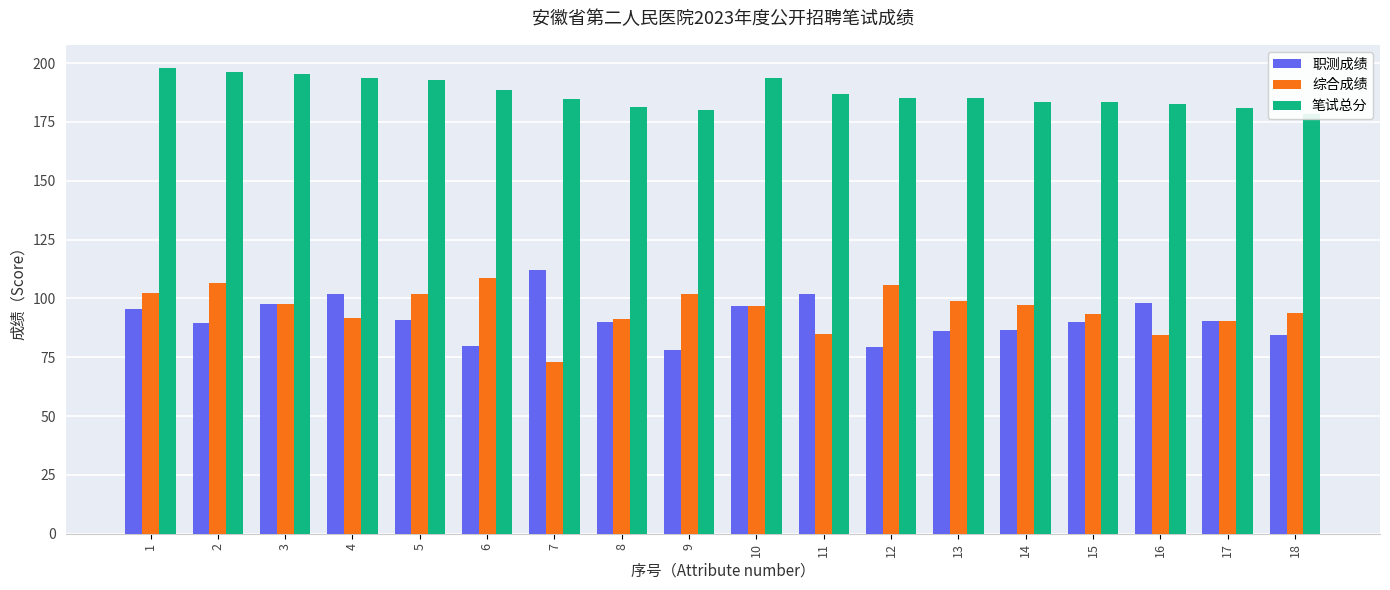

Between 1 and 8, which series saw the biggest shift?

笔试总分